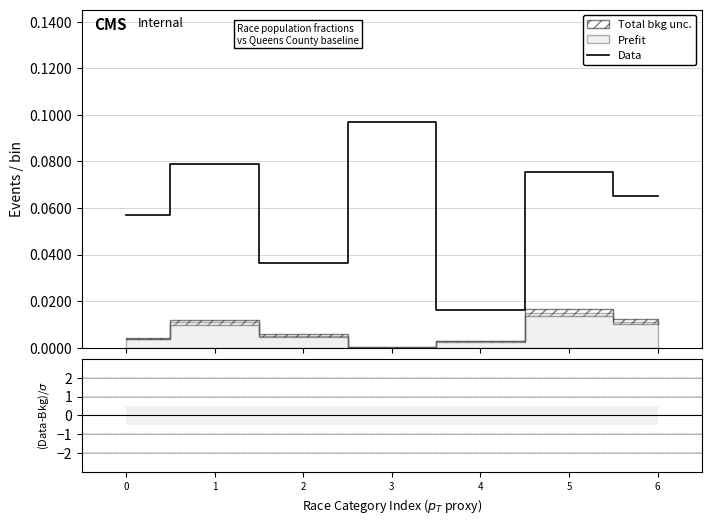

What is the maximum value shown in the chart?

0.1